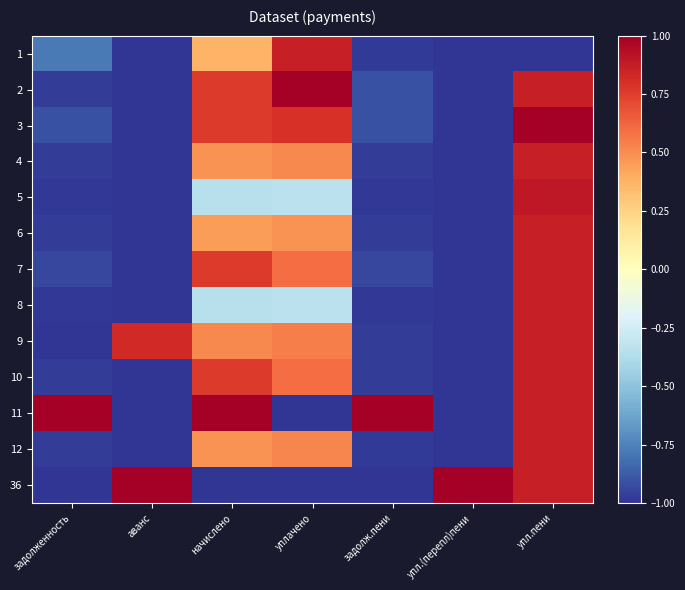

Reading left to right, extract all data points from this chart.

1: задолженность=-0.8	аванс=-1.0	начислено=0.4	уплачено=0.9	задолж.пени=-1.0	упл.(перепл)пени=-1.0	упл.пени=-1.0
2: задолженность=-1.0	аванс=-1.0	начислено=0.8	уплачено=1.0	задолж.пени=-0.9	упл.(перепл)пени=-1.0	упл.пени=0.9
3: задолженность=-0.9	аванс=-1.0	начислено=0.8	уплачено=0.8	задолж.пени=-0.9	упл.(перепл)пени=-1.0	упл.пени=1.0
4: задолженность=-1.0	аванс=-1.0	начислено=0.5	уплачено=0.5	задолж.пени=-1.0	упл.(перепл)пени=-1.0	упл.пени=0.9
5: задолженность=-1.0	аванс=-1.0	начислено=-0.3	уплачено=-0.3	задолж.пени=-1.0	упл.(перепл)пени=-1.0	упл.пени=0.9
6: задолженность=-1.0	аванс=-1.0	начислено=0.5	уплачено=0.5	задолж.пени=-1.0	упл.(перепл)пени=-1.0	упл.пени=0.9
7: задолженность=-0.9	аванс=-1.0	начислено=0.8	уплачено=0.6	задолж.пени=-0.9	упл.(перепл)пени=-1.0	упл.пени=0.9
8: задолженность=-1.0	аванс=-1.0	начислено=-0.3	уплачено=-0.3	задолж.пени=-1.0	упл.(перепл)пени=-1.0	упл.пени=0.9
9: задолженность=-1.0	аванс=0.8	начислено=0.5	уплачено=0.5	задолж.пени=-1.0	упл.(перепл)пени=-1.0	упл.пени=0.9
10: задолженность=-1.0	аванс=-1.0	начислено=0.8	уплачено=0.6	задолж.пени=-1.0	упл.(перепл)пени=-1.0	упл.пени=0.9
11: задолженность=1.0	аванс=-1.0	начислено=1.0	уплачено=-1.0	задолж.пени=1.0	упл.(перепл)пени=-1.0	упл.пени=0.9
12: задолженность=-1.0	аванс=-1.0	начислено=0.5	уплачено=0.5	задолж.пени=-1.0	упл.(перепл)пени=-1.0	упл.пени=0.9
36: задолженность=-1.0	аванс=1.0	начислено=-1.0	уплачено=-1.0	задолж.пени=-1.0	упл.(перепл)пени=1.0	упл.пени=0.9